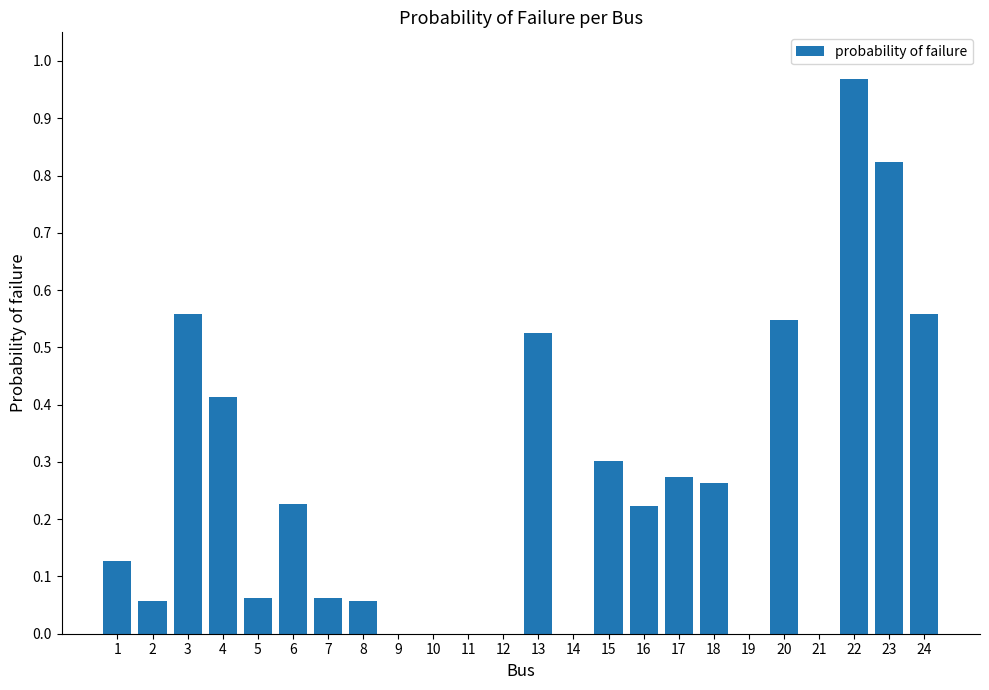

What is the change in value from 17 to 21?

-0.3